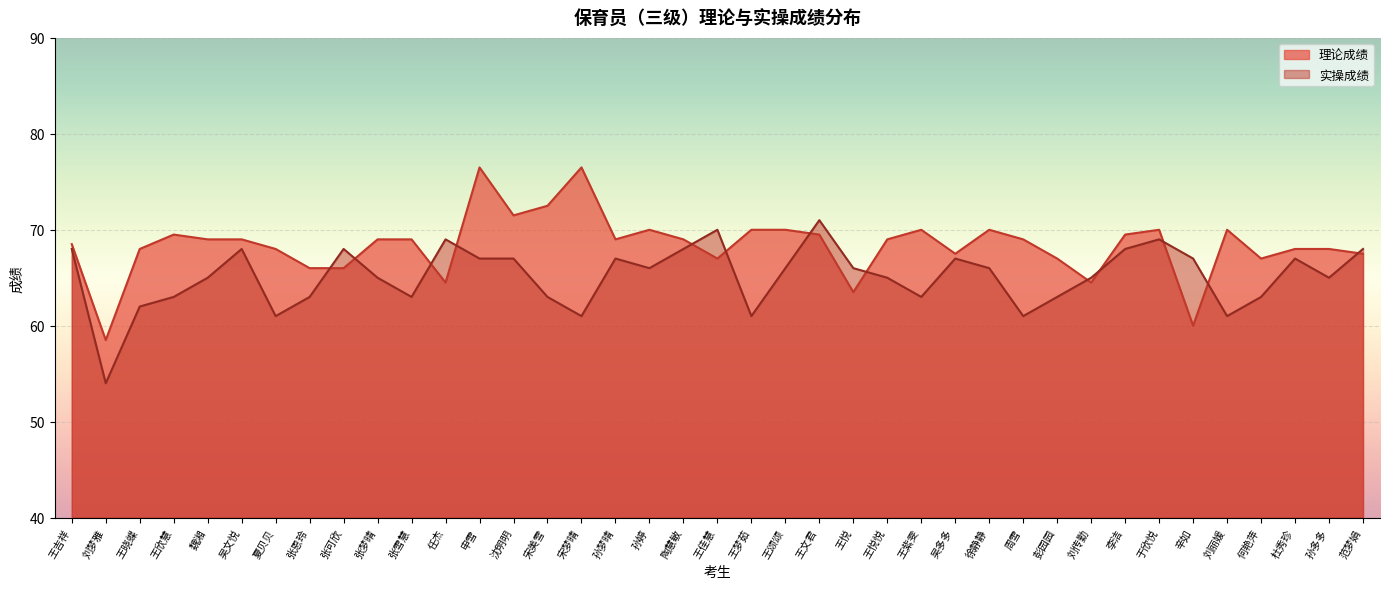

Is the value of 实操成绩 at 王悦悦 greater than the value of 理论成绩 at 于欣悦?

No